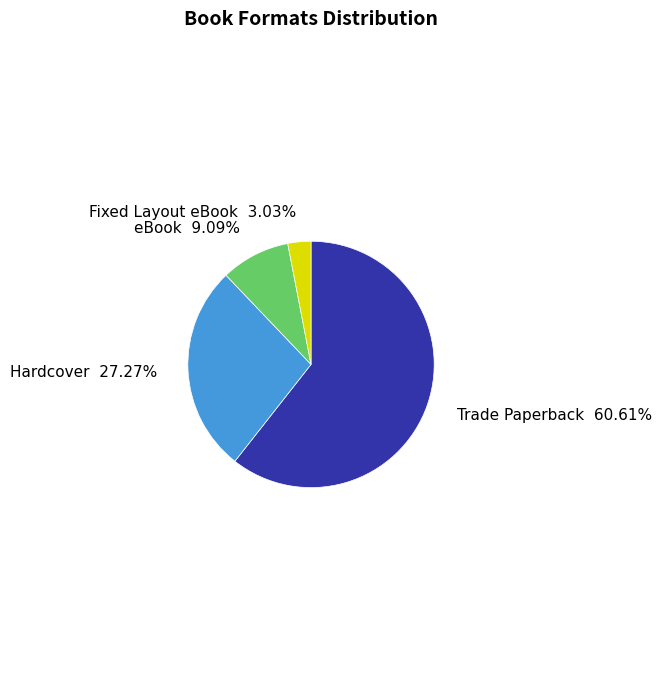

How many segments does this pie chart have?

4